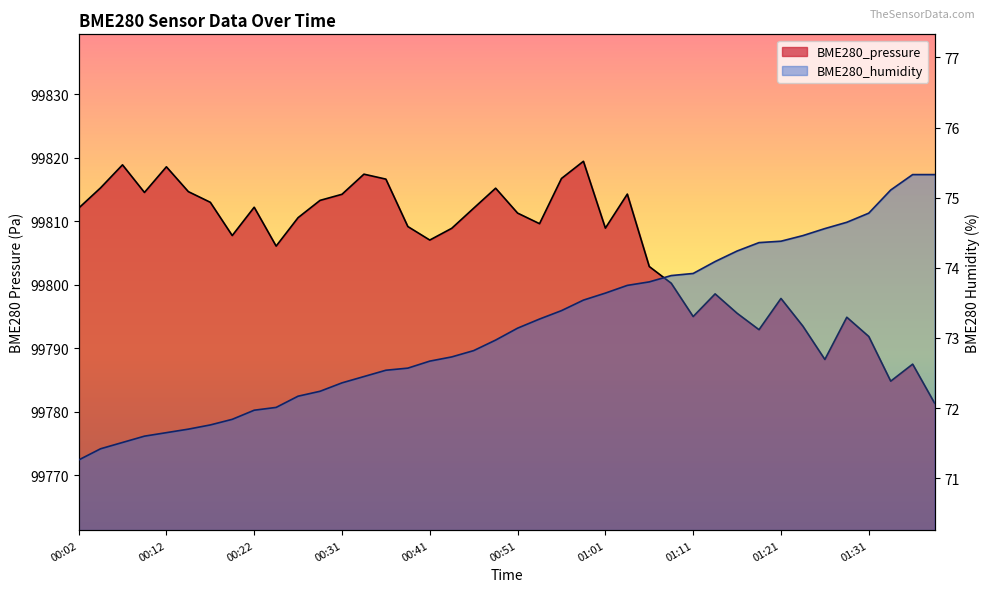

How many interior local valleys does the BME280_pressure series have?

10